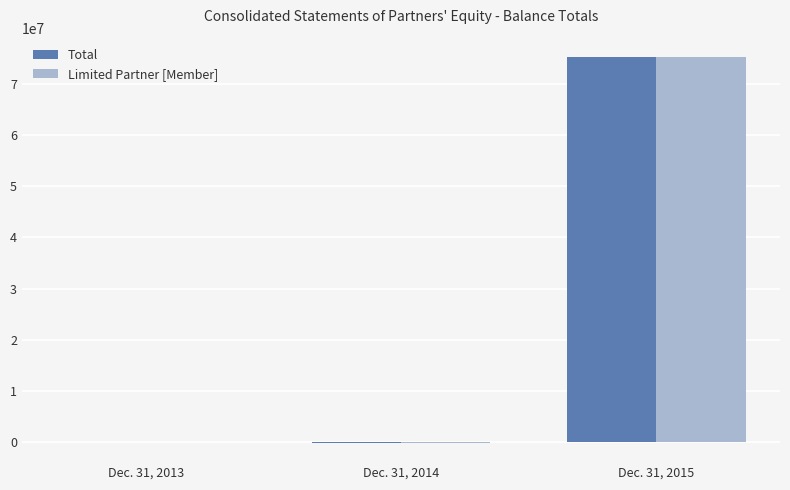

What are all the series names shown in the legend?

Total, Limited Partner [Member]